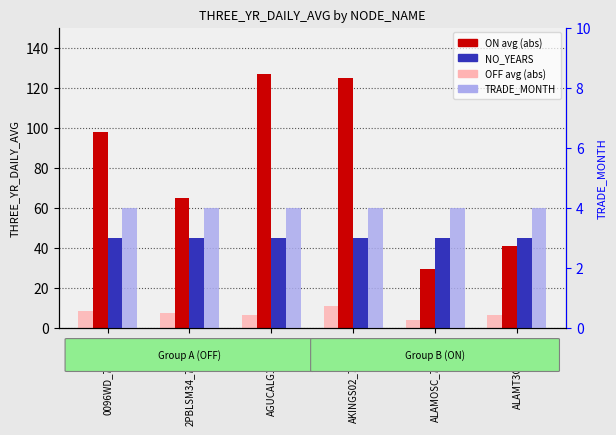

How many groups of bars are there?

6